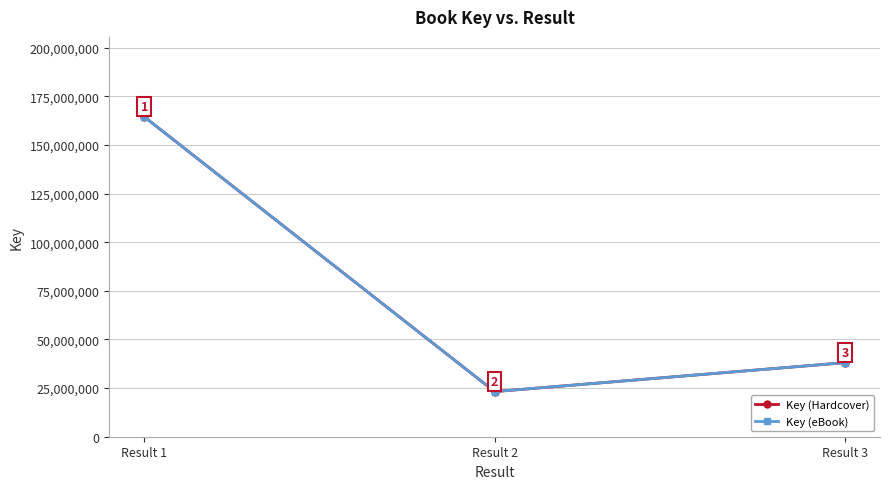

Is it true that Key (Hardcover) equals 38062724 at Result 3?

True